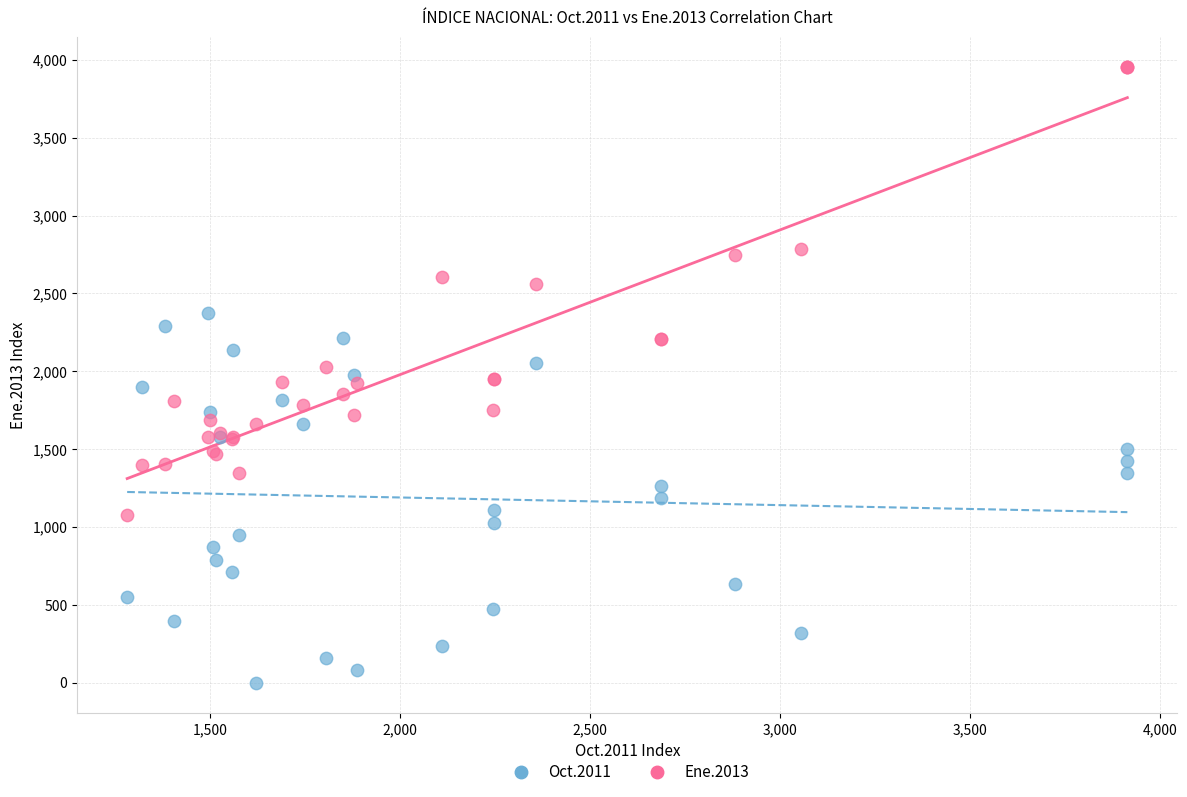

Which series contains the lowest Y value?

Oct.2011